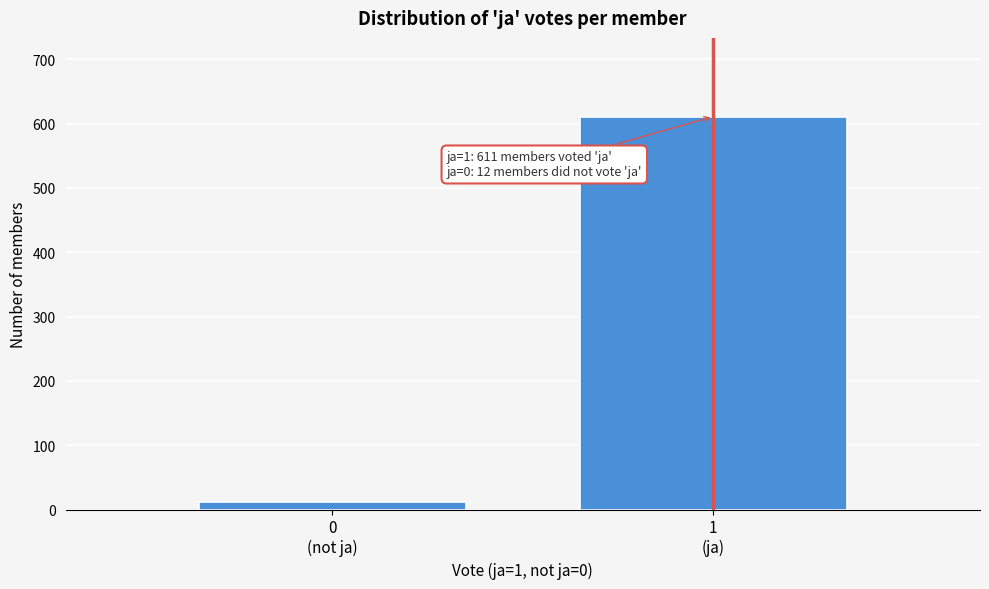

Reading left to right, extract all data points from this chart.

12	611